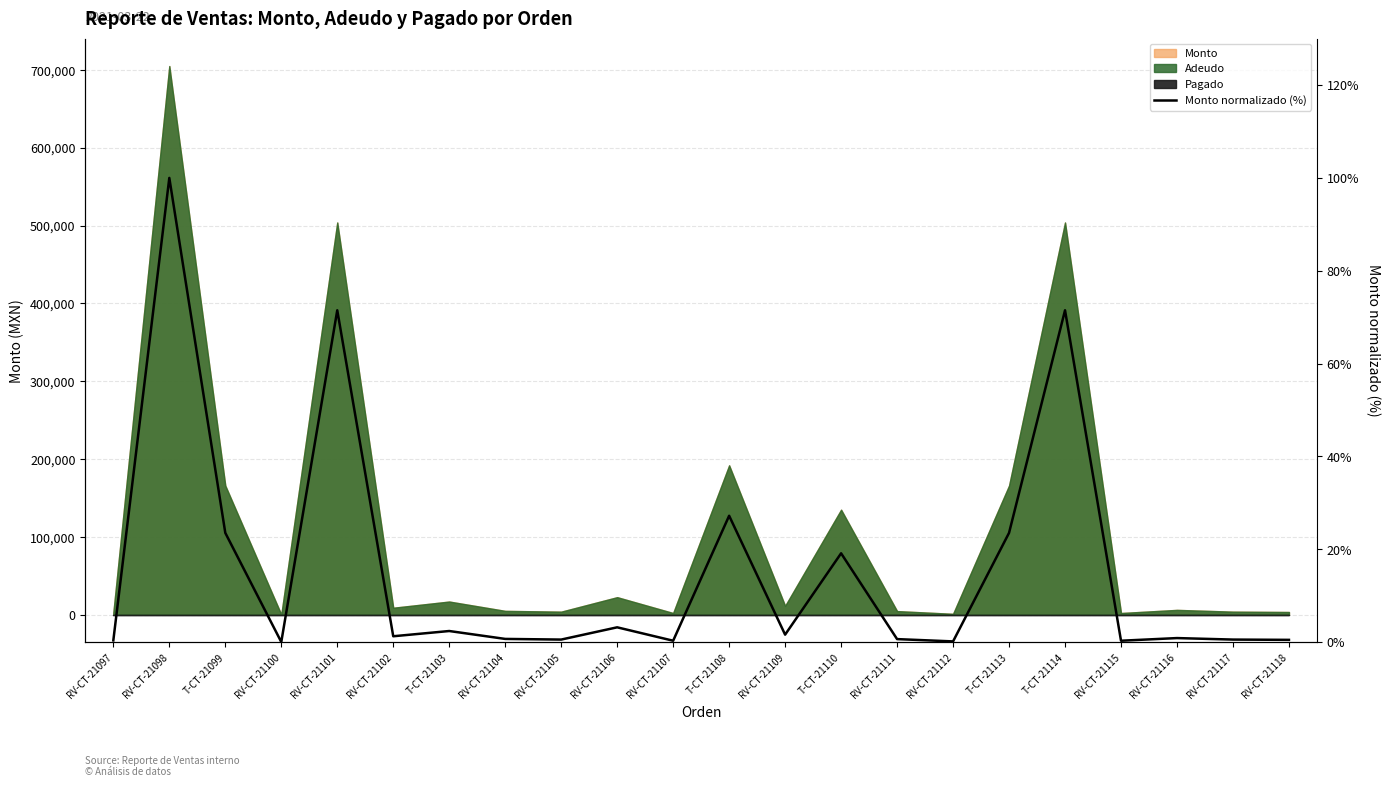

What is the label of the 14th point from the left?

T-CT-21110